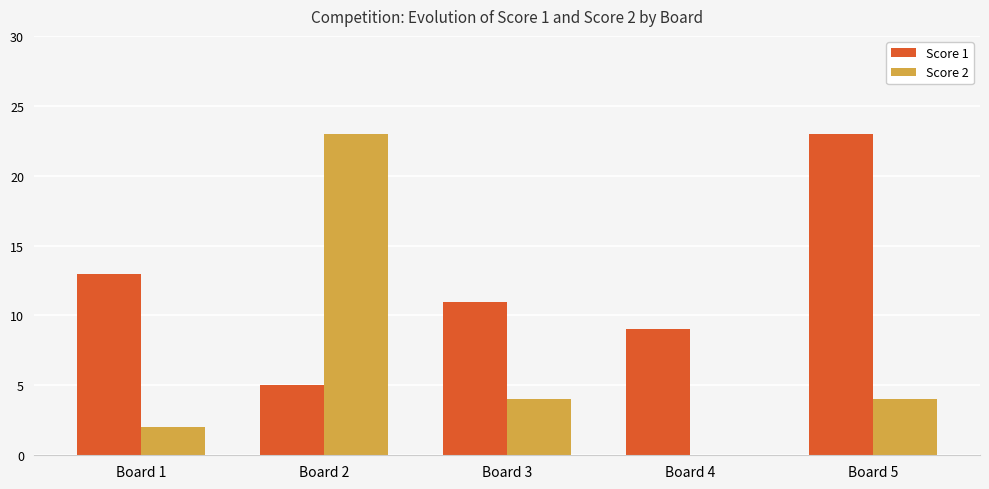

Where does the Score 2 series first go above 4?

Board 2